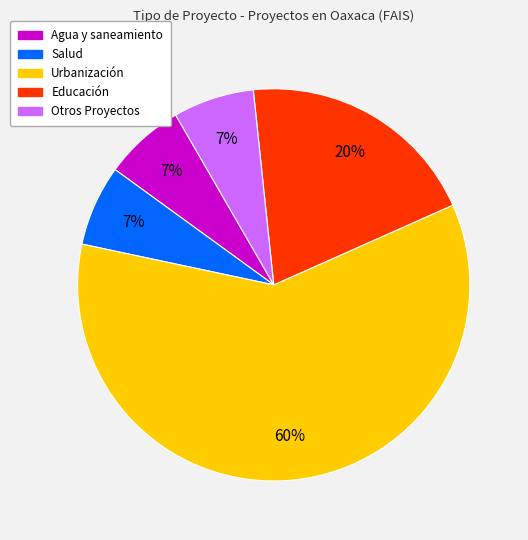

What is the ratio of the value at Salud to the value at Educación?

0.3